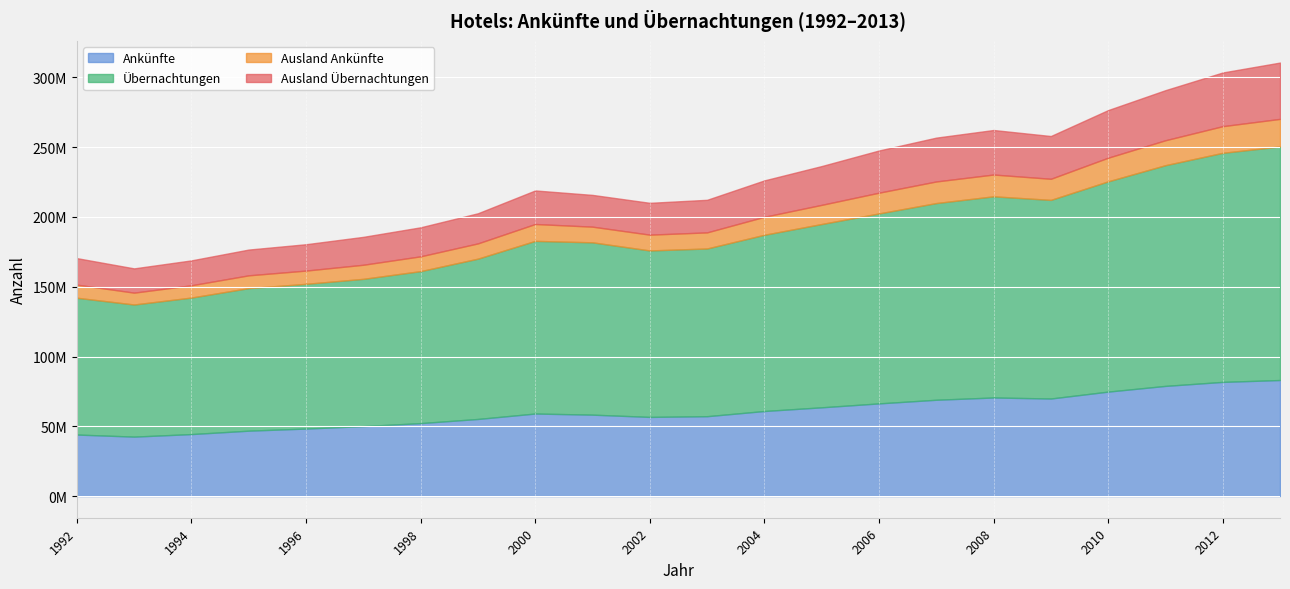

In Übernachtungen, how many points are lower than both neighbors (excluding endpoints)?

3